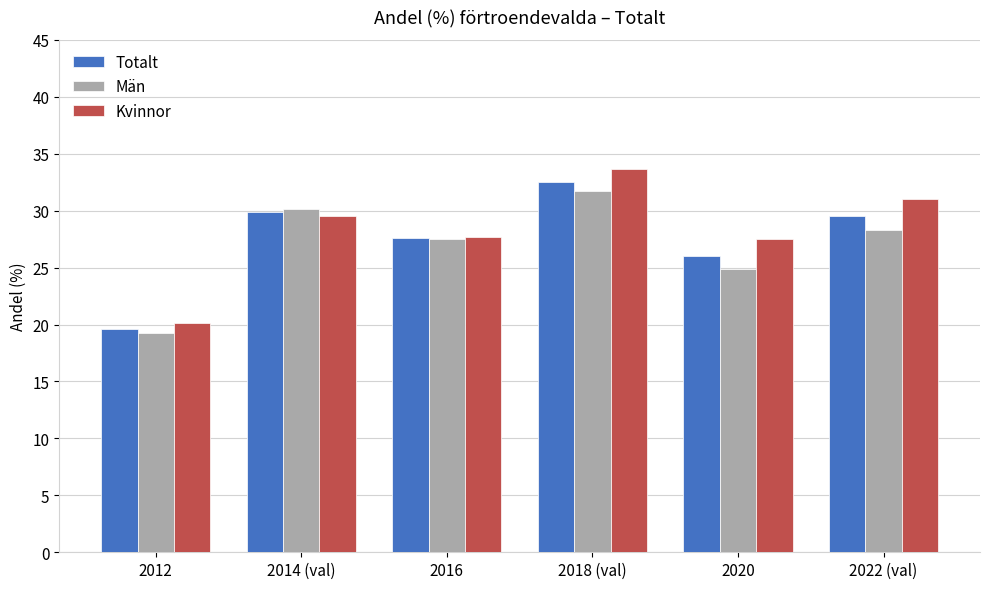

What are all the series names shown in the legend?

Totalt, Män, Kvinnor